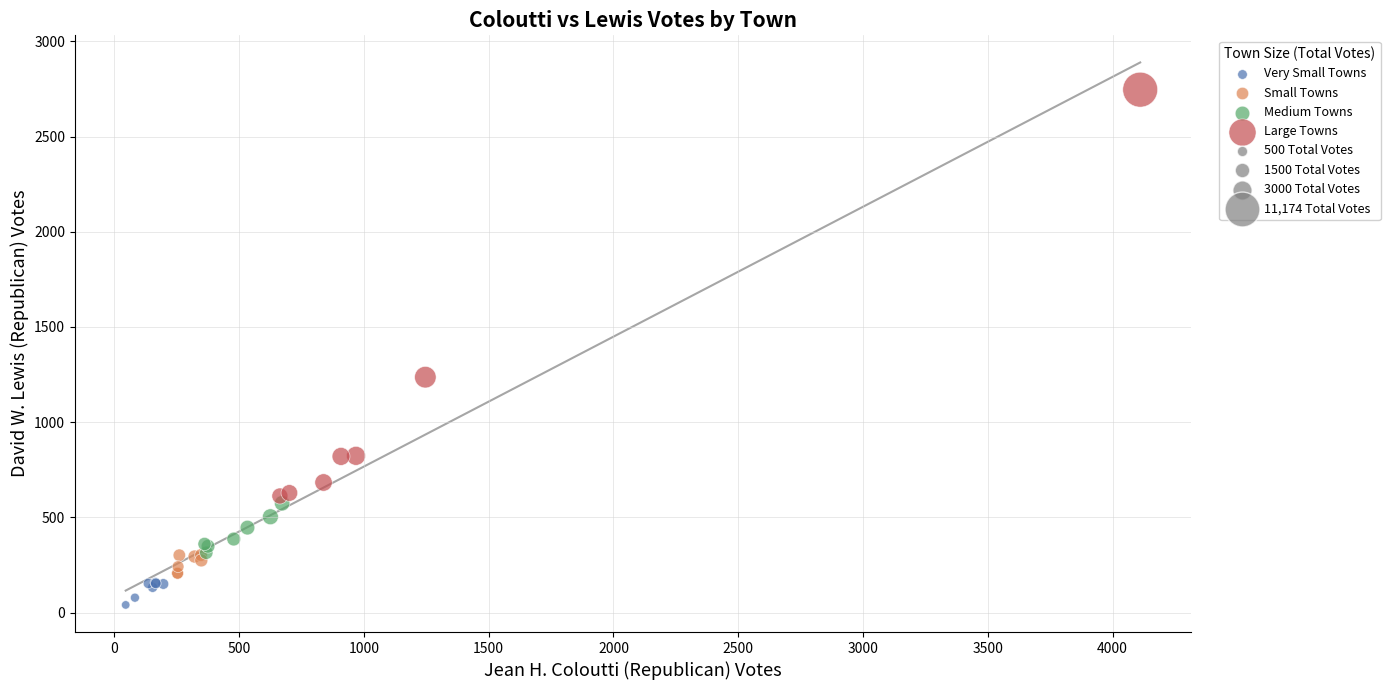

Which series reaches the maximum Y coordinate?

Large Towns